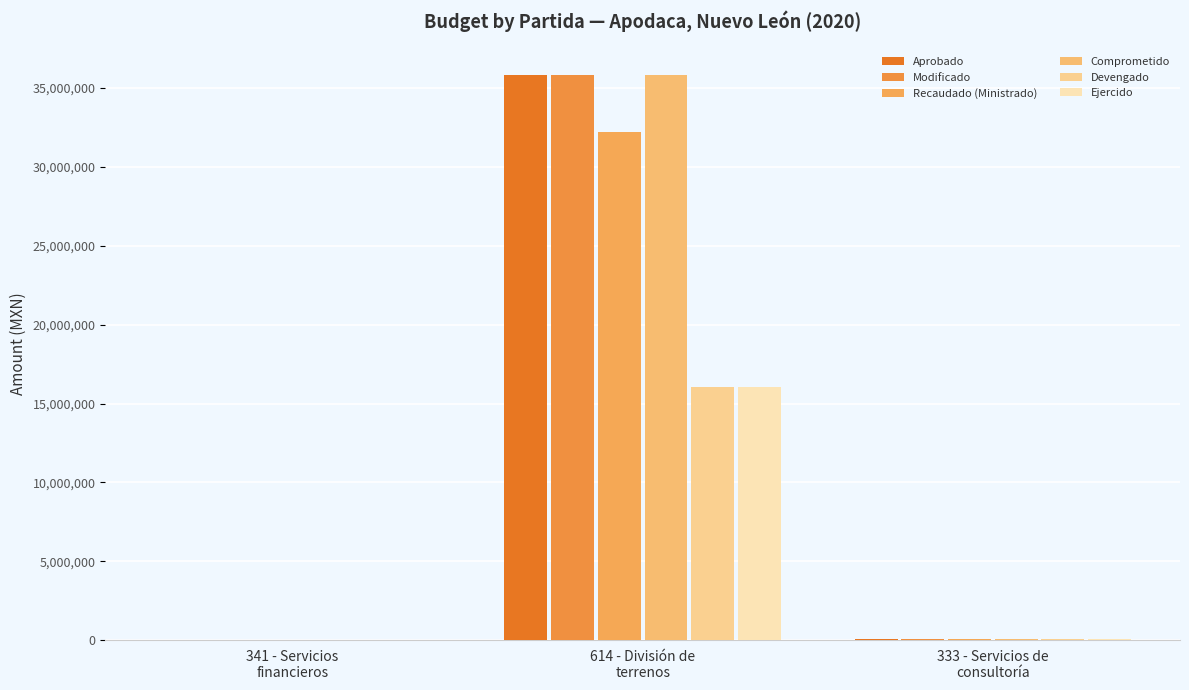

How many categories are shown in the chart?

3